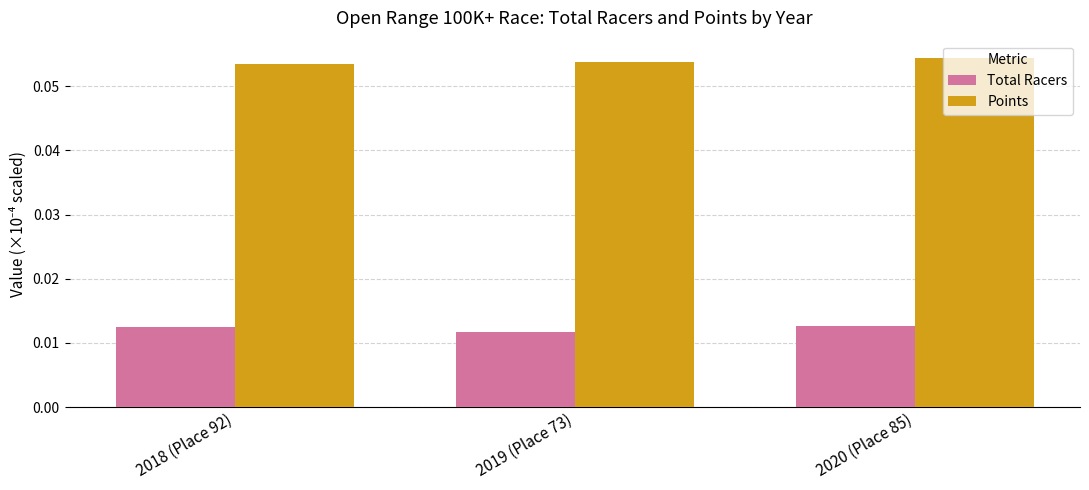

List the series in order of their peak value, lowest first.

Total Racers, Points